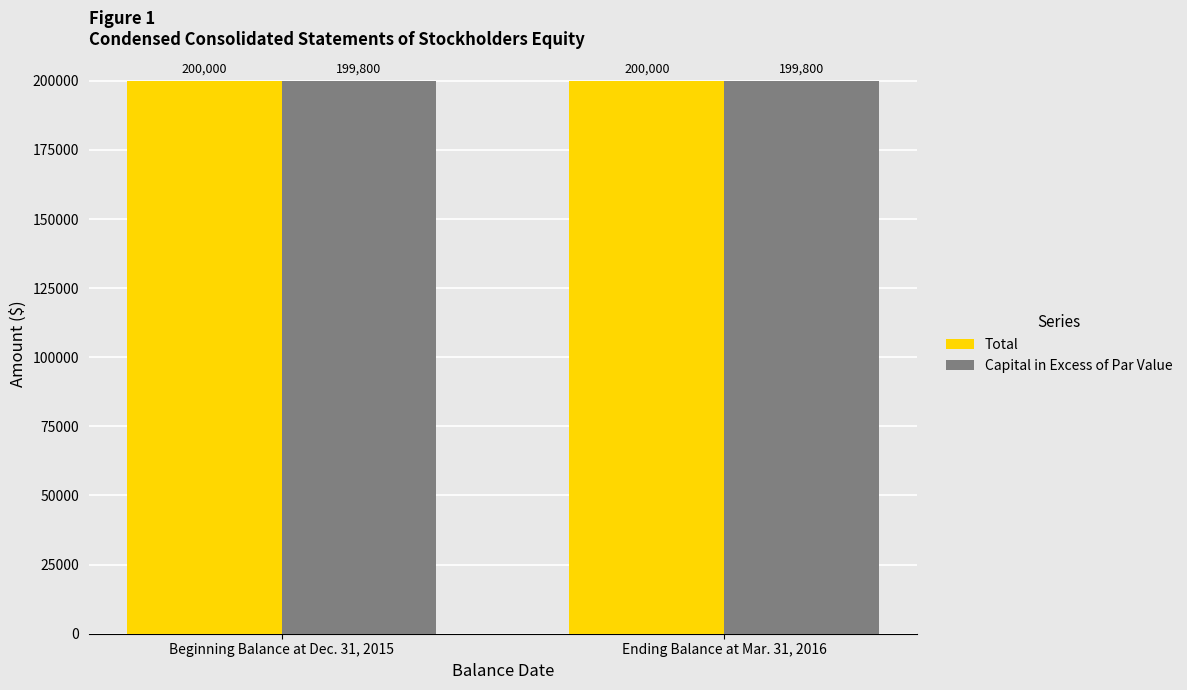

Reading right to left, list all the values displayed in this chart.

Total: Ending Balance at Mar. 31, 2016=200000	Beginning Balance at Dec. 31, 2015=200000
Capital in Excess of Par Value: Ending Balance at Mar. 31, 2016=199800	Beginning Balance at Dec. 31, 2015=199800